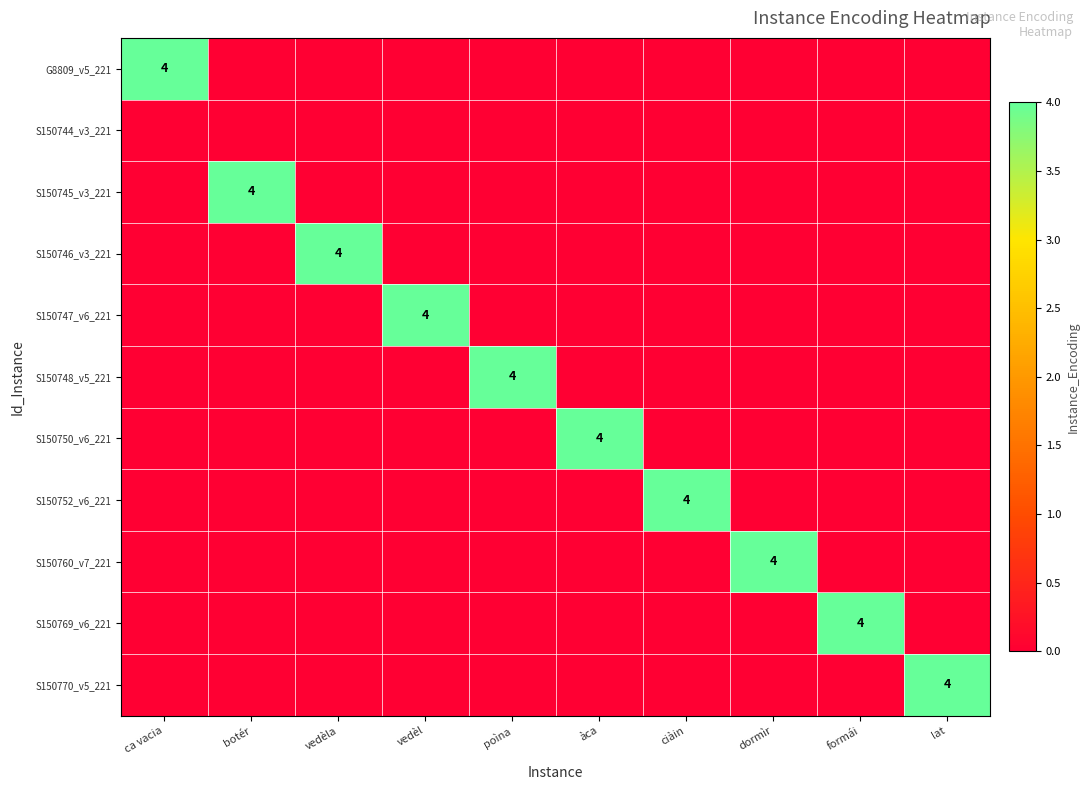

The value of S150746_v3_221 at vedèla is 5. True or false?

False